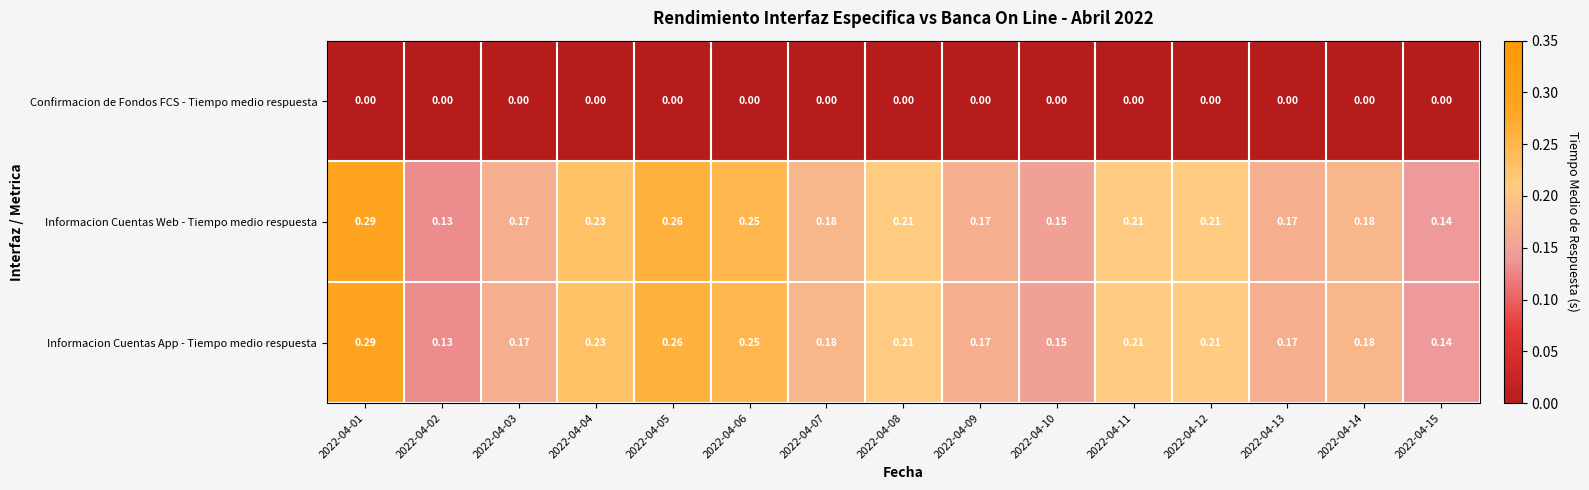

Which has a higher value, 2022-04-03 or 2022-04-15?

2022-04-03